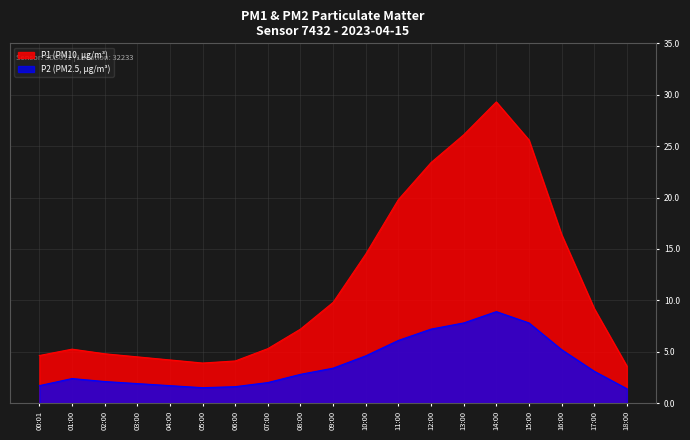

Does the chart display data point markers on the line(s)?

No